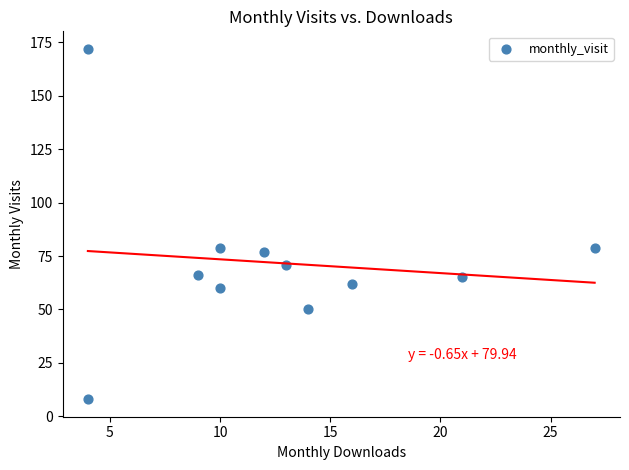

What is the range of X values (max minus min)?

23